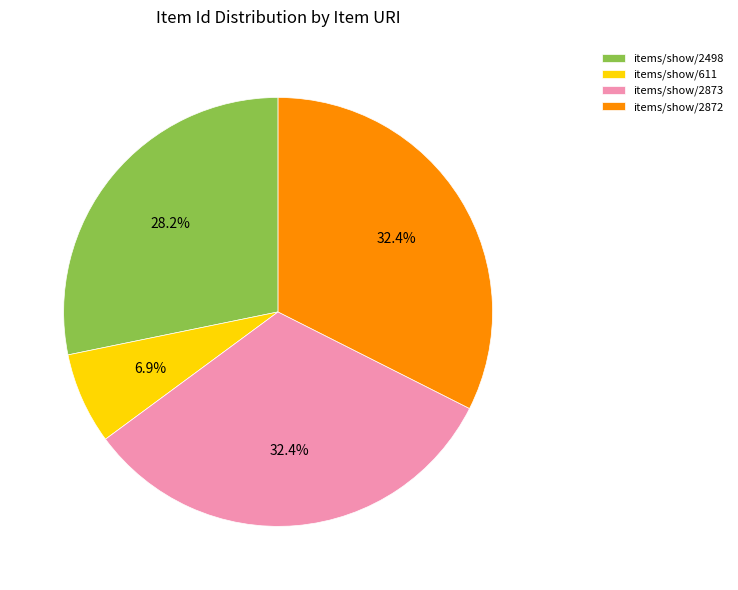

How much of the chart is everything except items/show/611?

93.1%